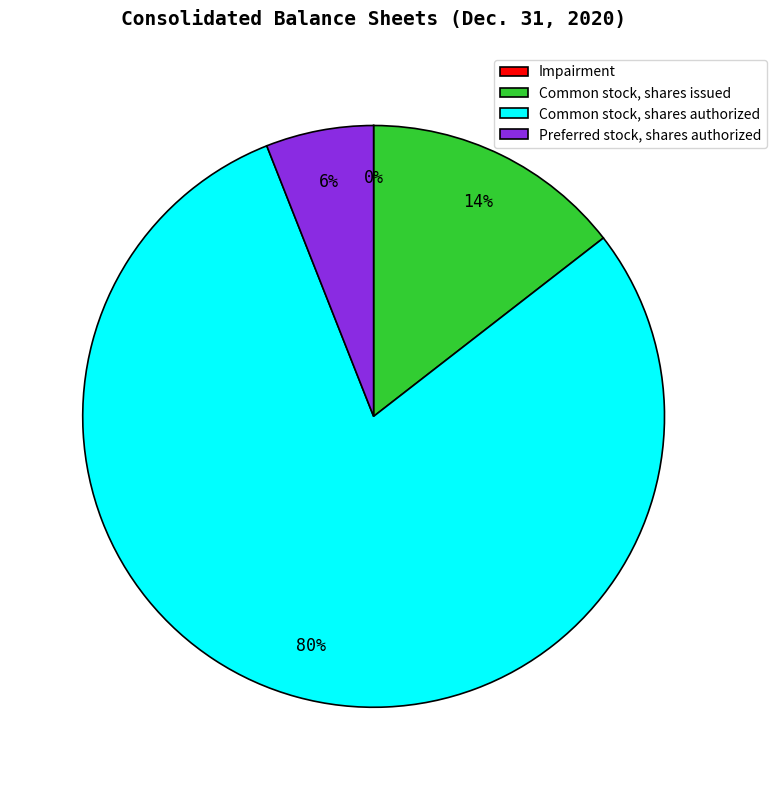

What is the majority slice?

Common stock, shares authorized